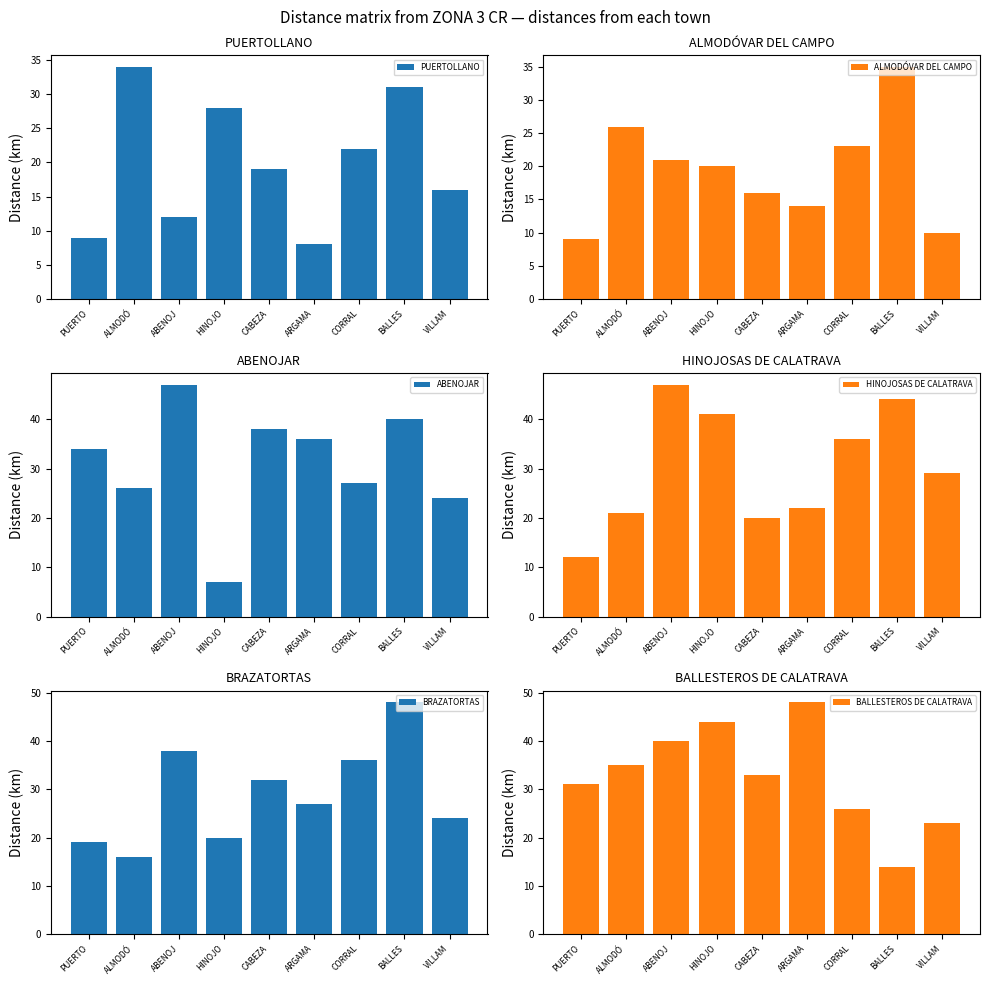

What is the highest value of the PUERTOLLANO series?

34